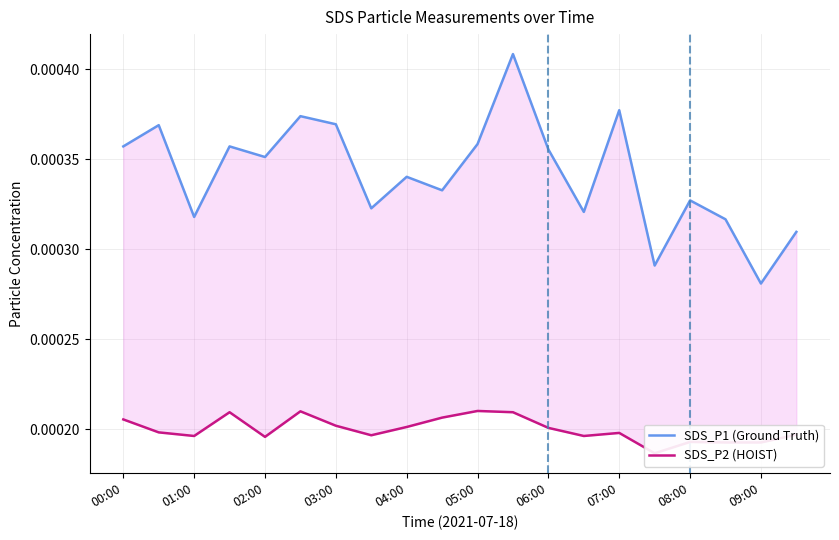

List the series in order of their peak value, highest first.

SDS_P1 (Ground Truth), SDS_P2 (HOIST)